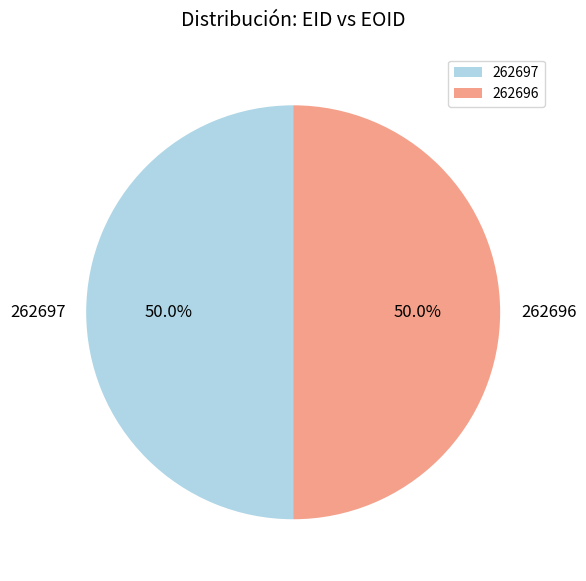

True or false: 262696 accounts for 50% of the total.

True